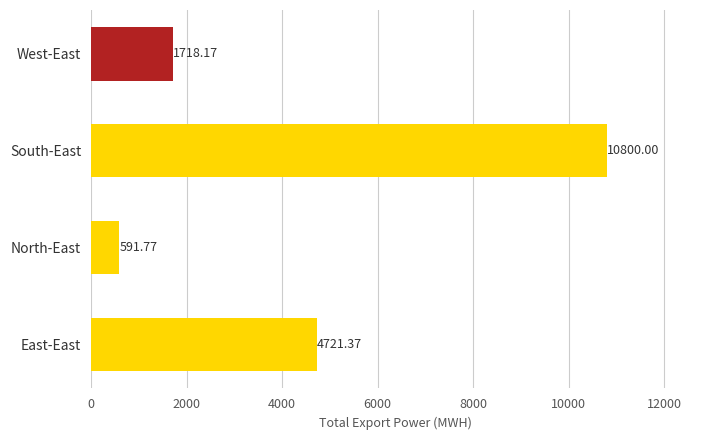

How many data points does each series have?

4